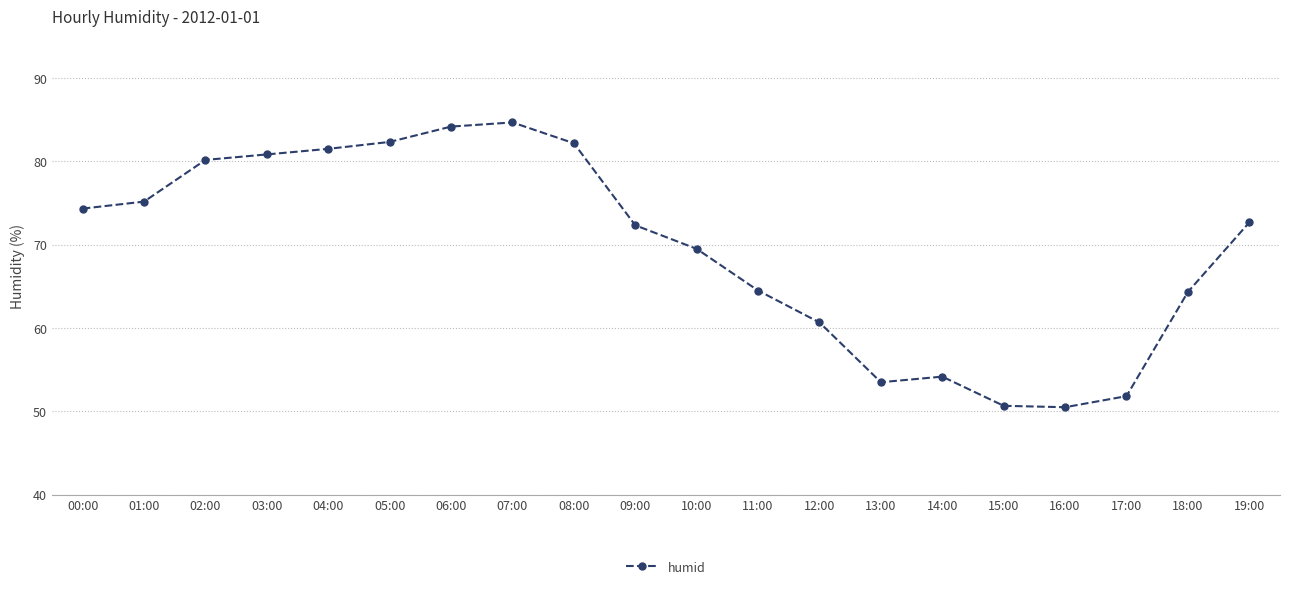

What is the change in value from 07:00 to 19:00?

-12.0